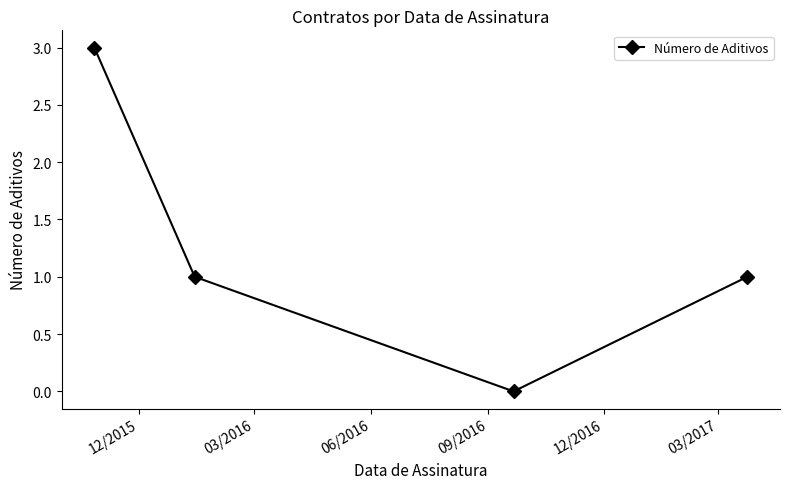

What is the value of the 4th point from the left?

1